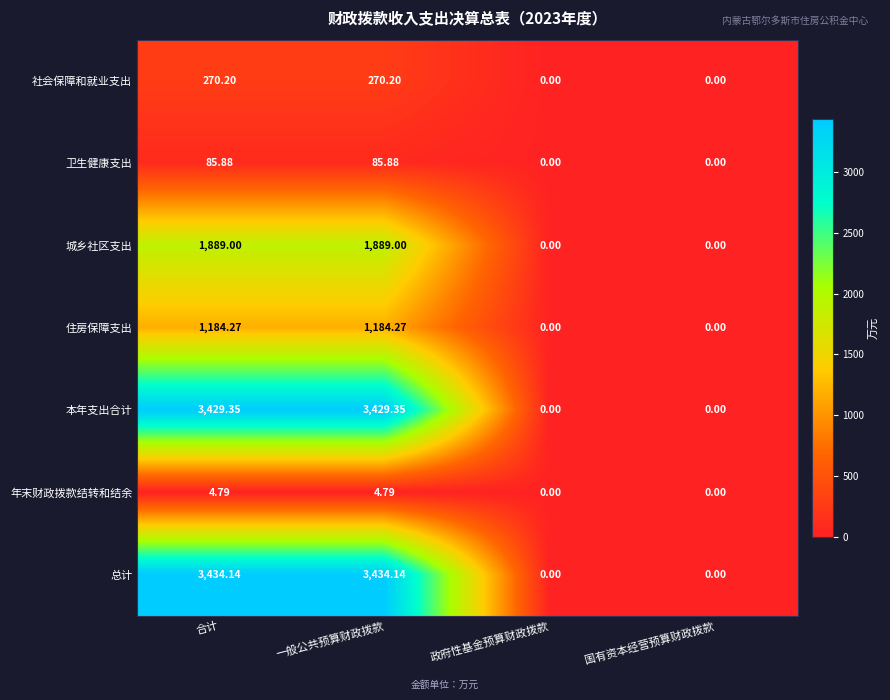

Where does the 总计 series first go above 3434?

合计